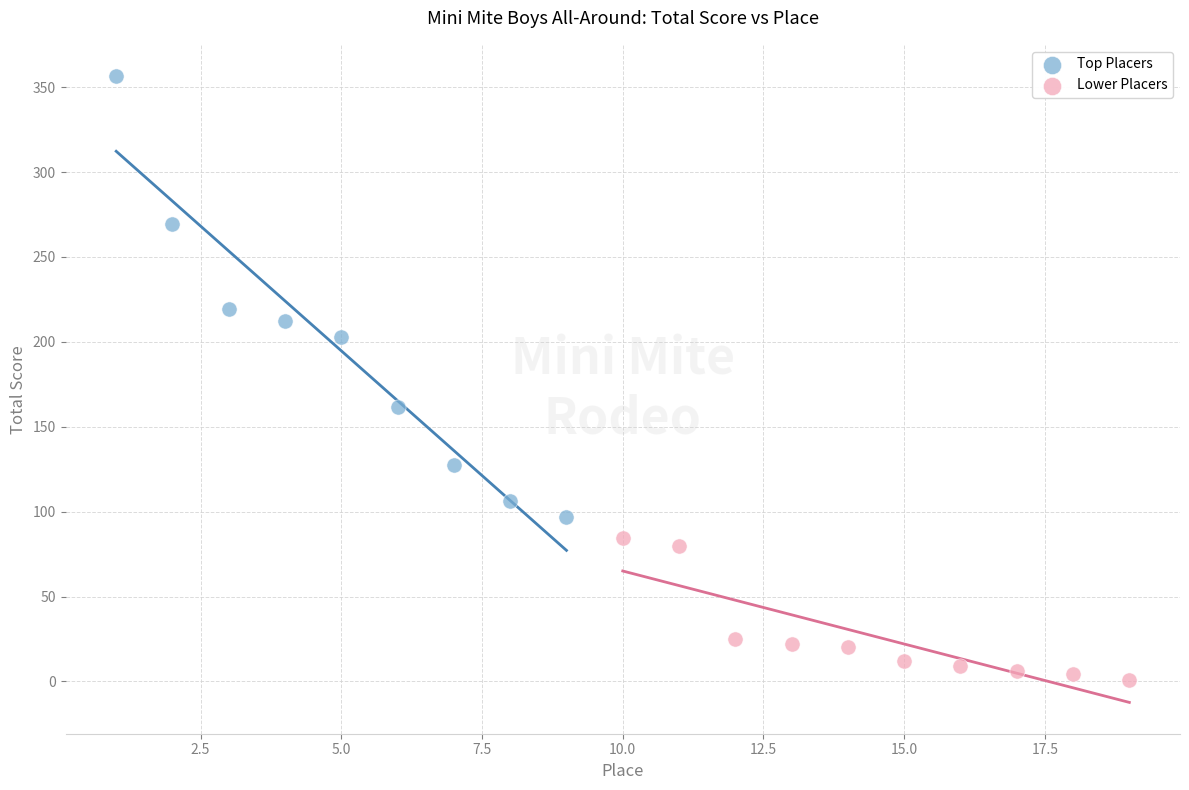

Which series contains the highest Y value?

Top Placers